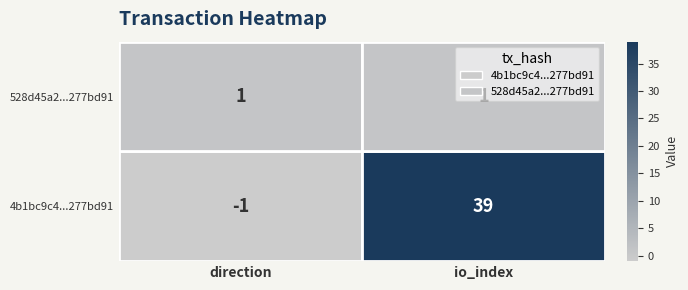

What is the sum of all 4b1bc9c4...277bd91 values?

38